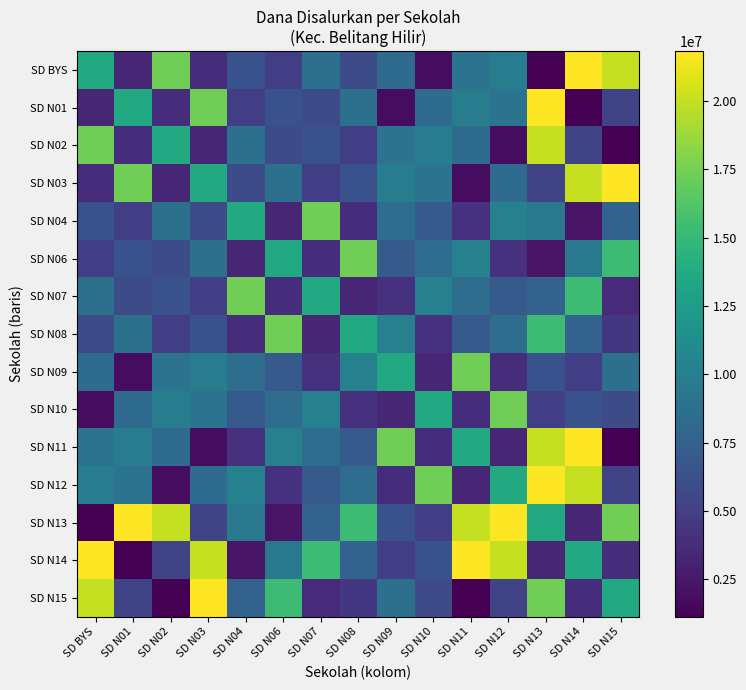

What is the difference between the highest and lowest values at SD N01?

20700000